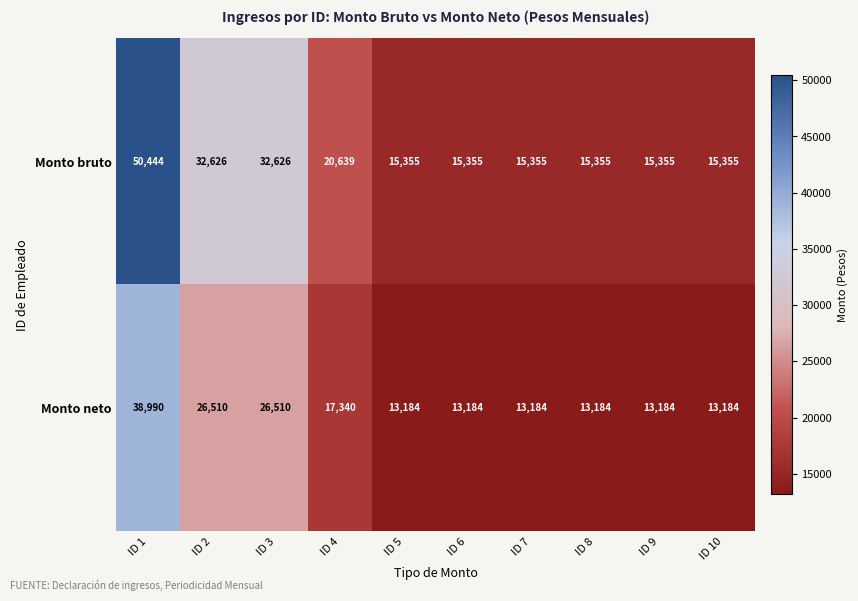

Which category has the highest value in the Monto neto series?

ID 1